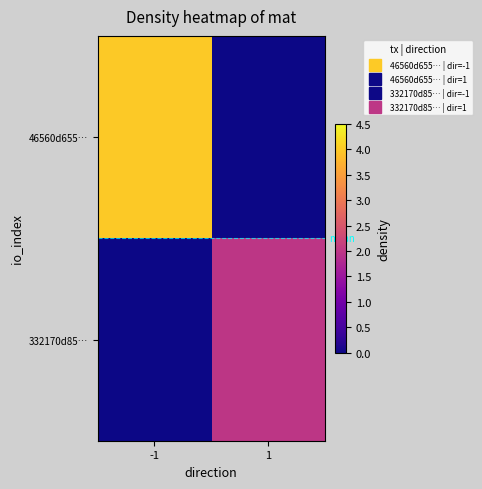

Rank the series at -1 from lowest to highest value.

332170d85…, 46560d655…